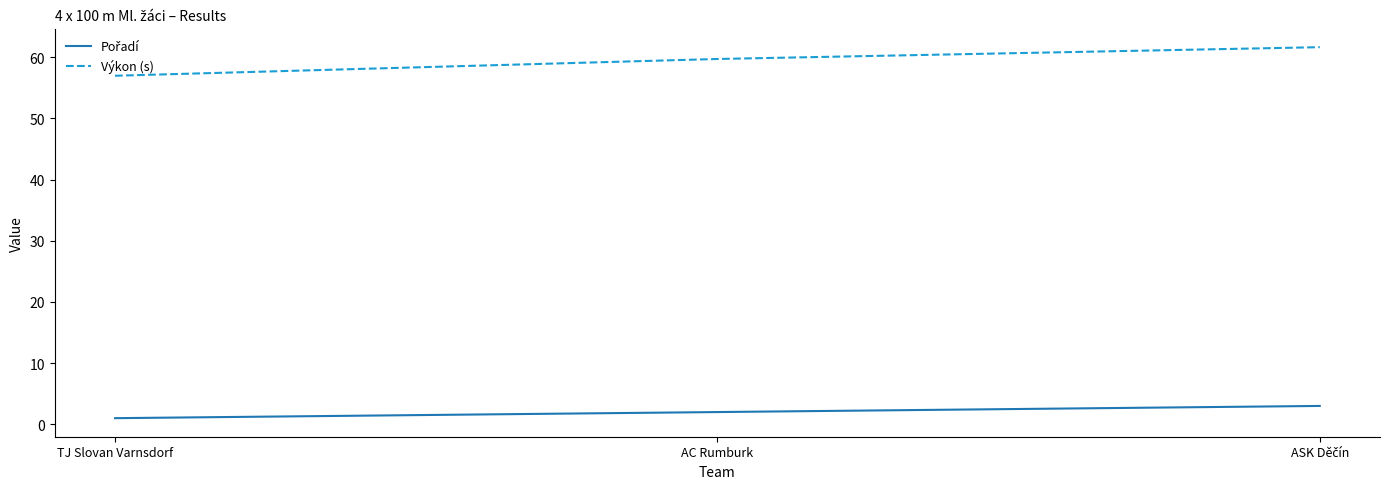

At which label does Výkon (s) reach its minimum?

TJ Slovan Varnsdorf